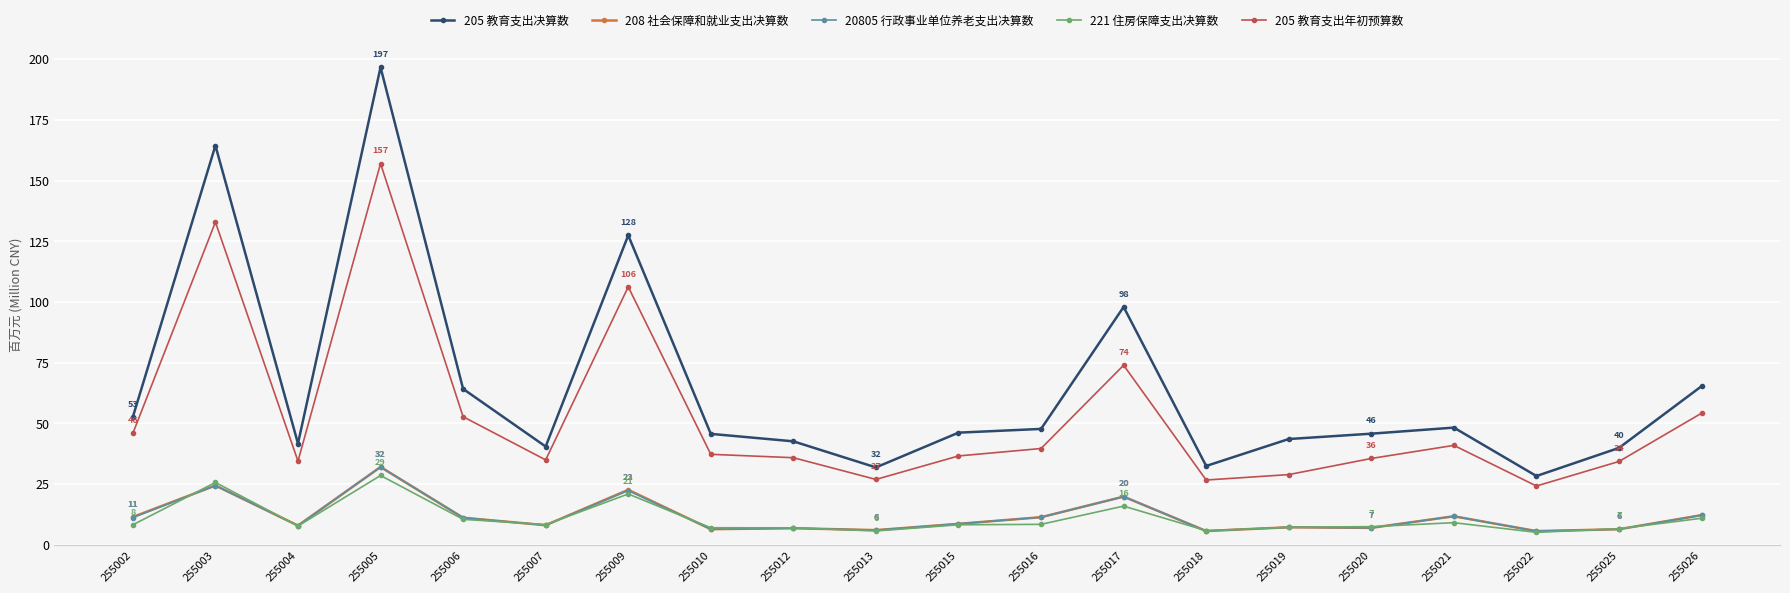

True or false: 205 教育支出决算数 has more than 0 interior local peaks.

True